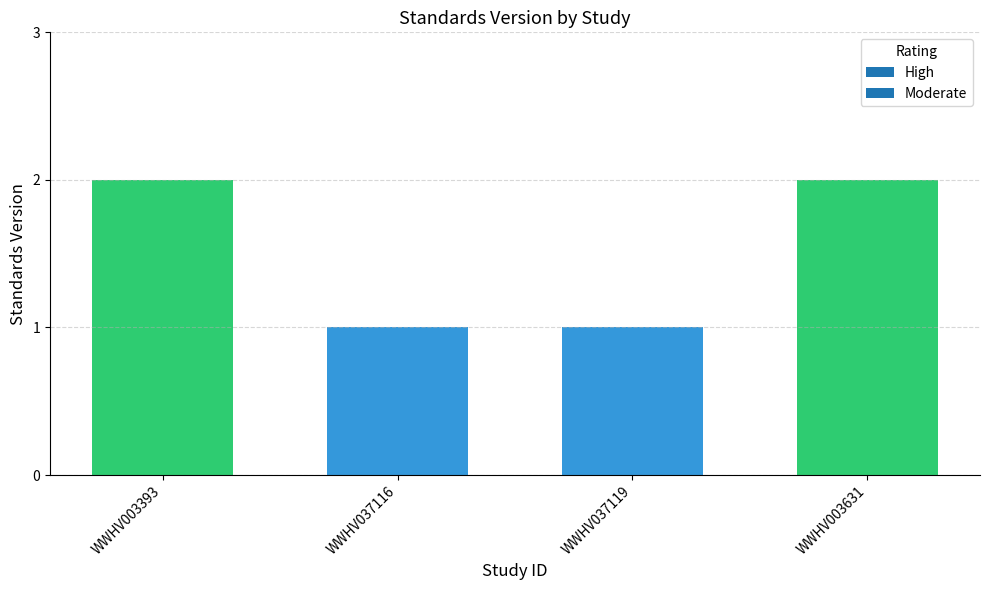

Count the values in the range 1 to 2.

4